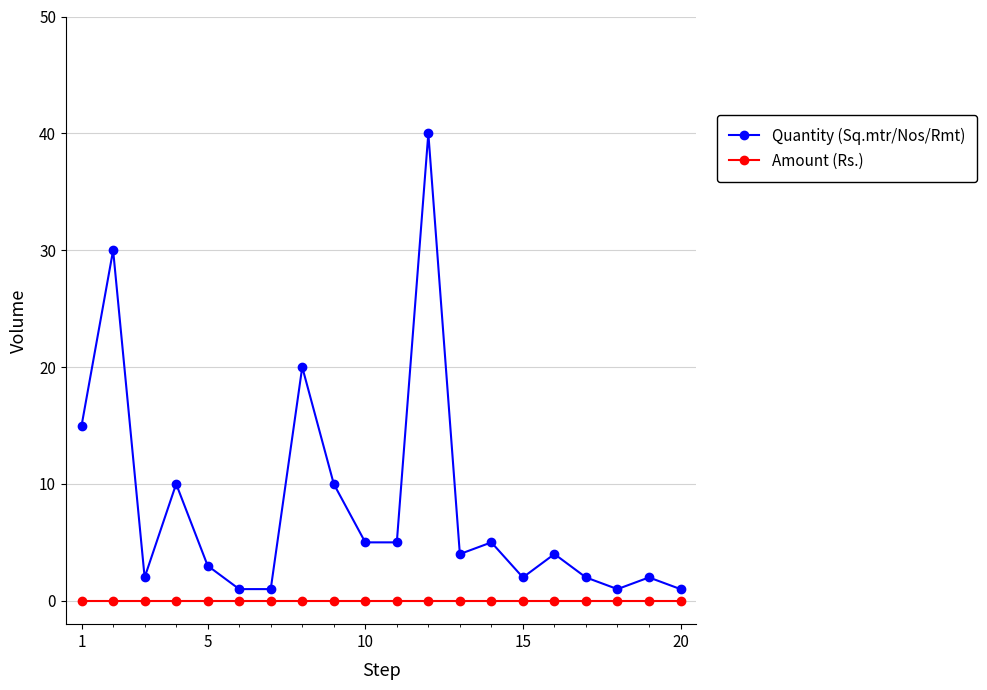

How many interior local peaks does the Quantity (Sq.mtr/Nos/Rmt) series have?

7